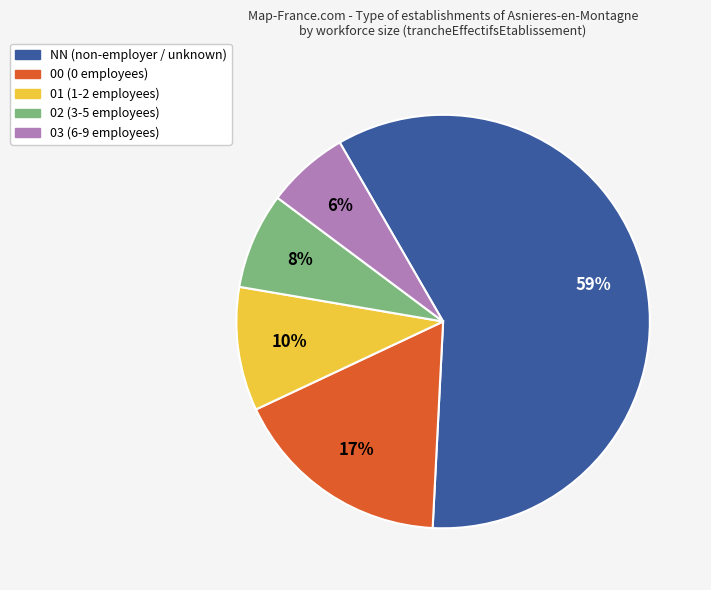

Count the number of slices in the pie.

5